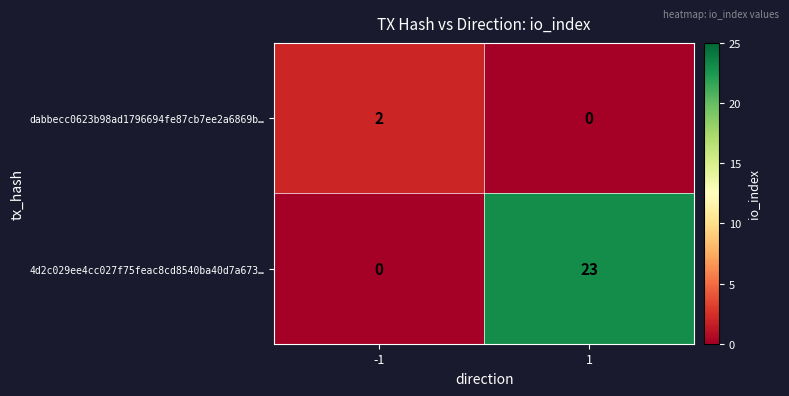

How many data points does each series have?

2